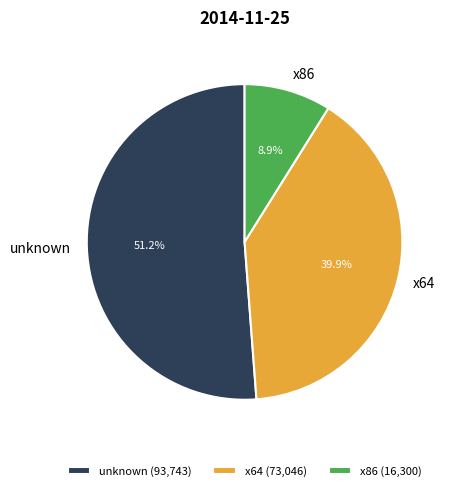

Do unknown and x86 together represent more than half of the pie?

Yes